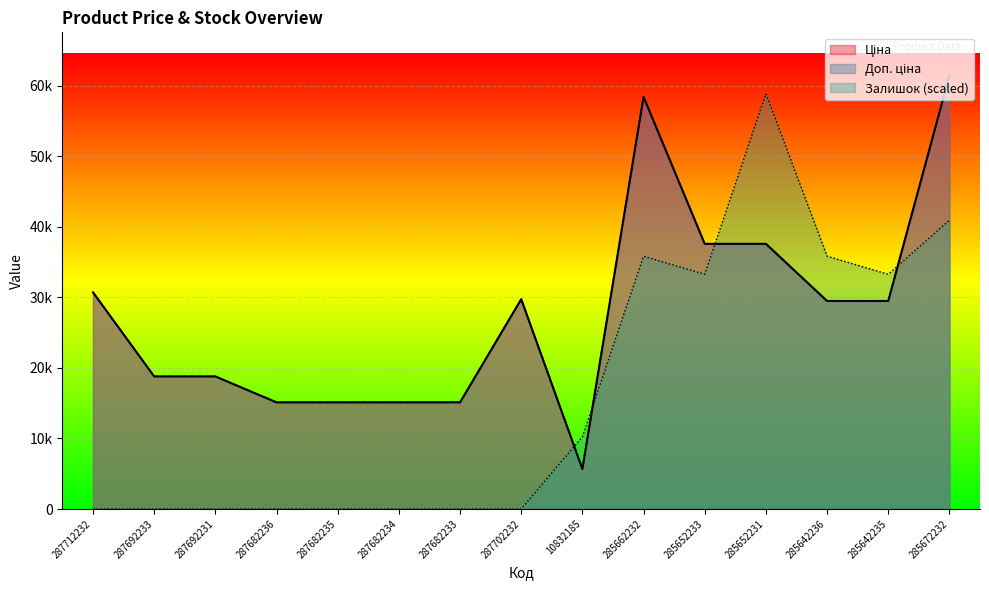

What is the sum of the Залишок values at 285662232 and 287682233?

35836.7